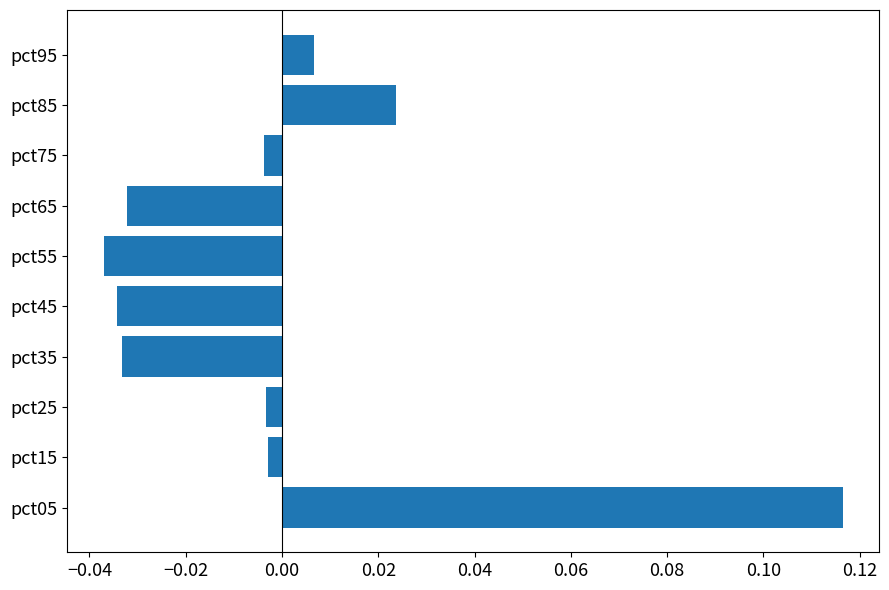

How many values are above zero?

3